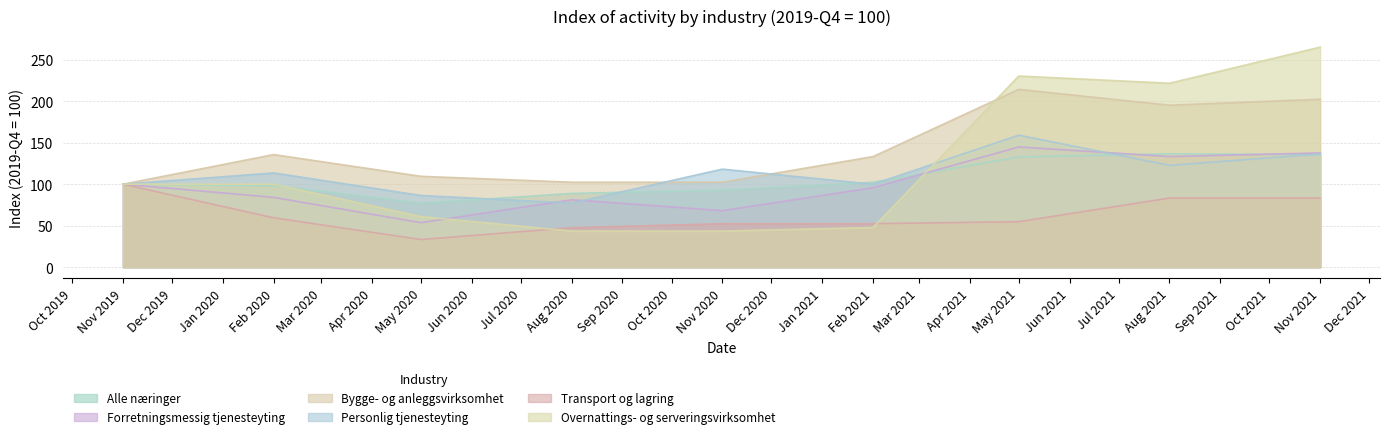

What is the total value across all series at Nov 2021?

960.6